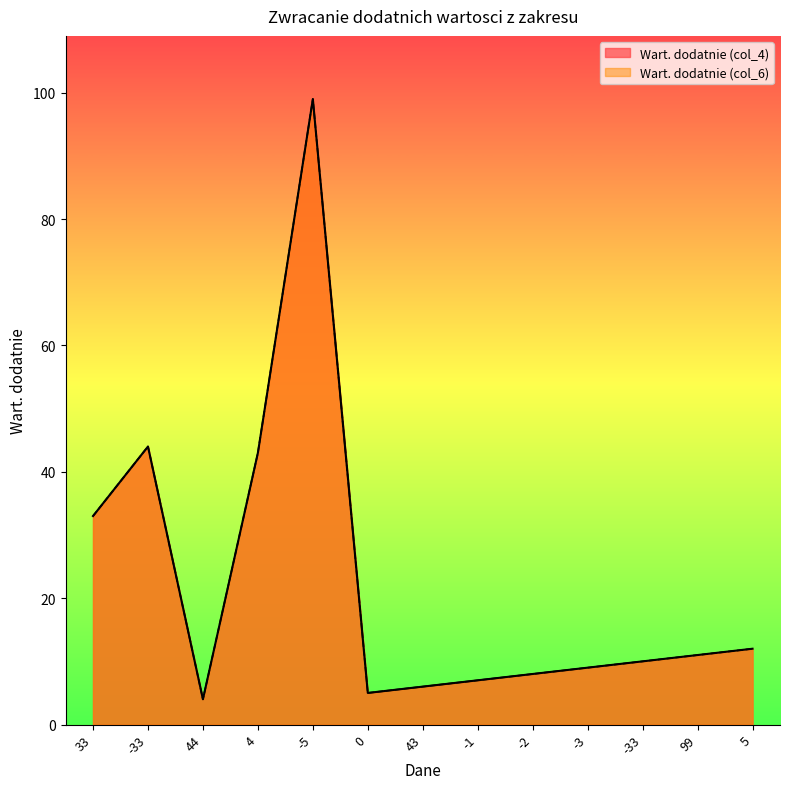

True or false: Wart. dodatnie (col_4) has more than 2 interior local peaks.

False